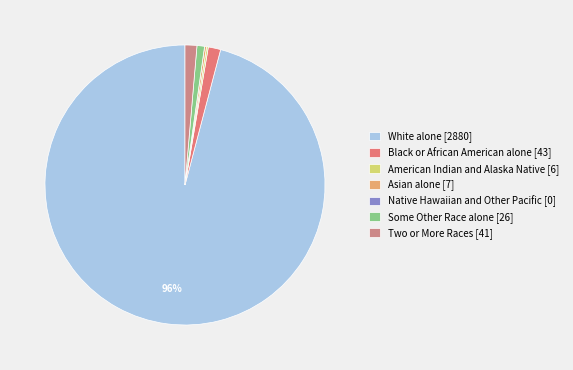

Which category has the smallest portion of the pie?

Native Hawaiian and Other Pacific